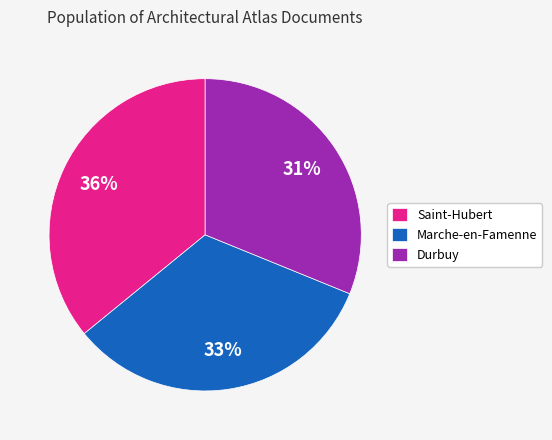

The Marche-en-Famenne slice represents 40% of the pie. True or false?

False